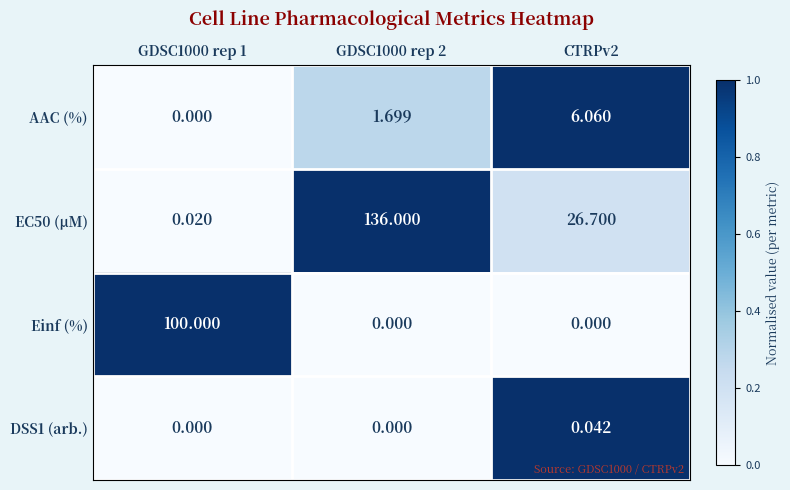

Between GDSC1000 rep 1 and CTRPv2, which series saw the biggest shift?

Einf (%)